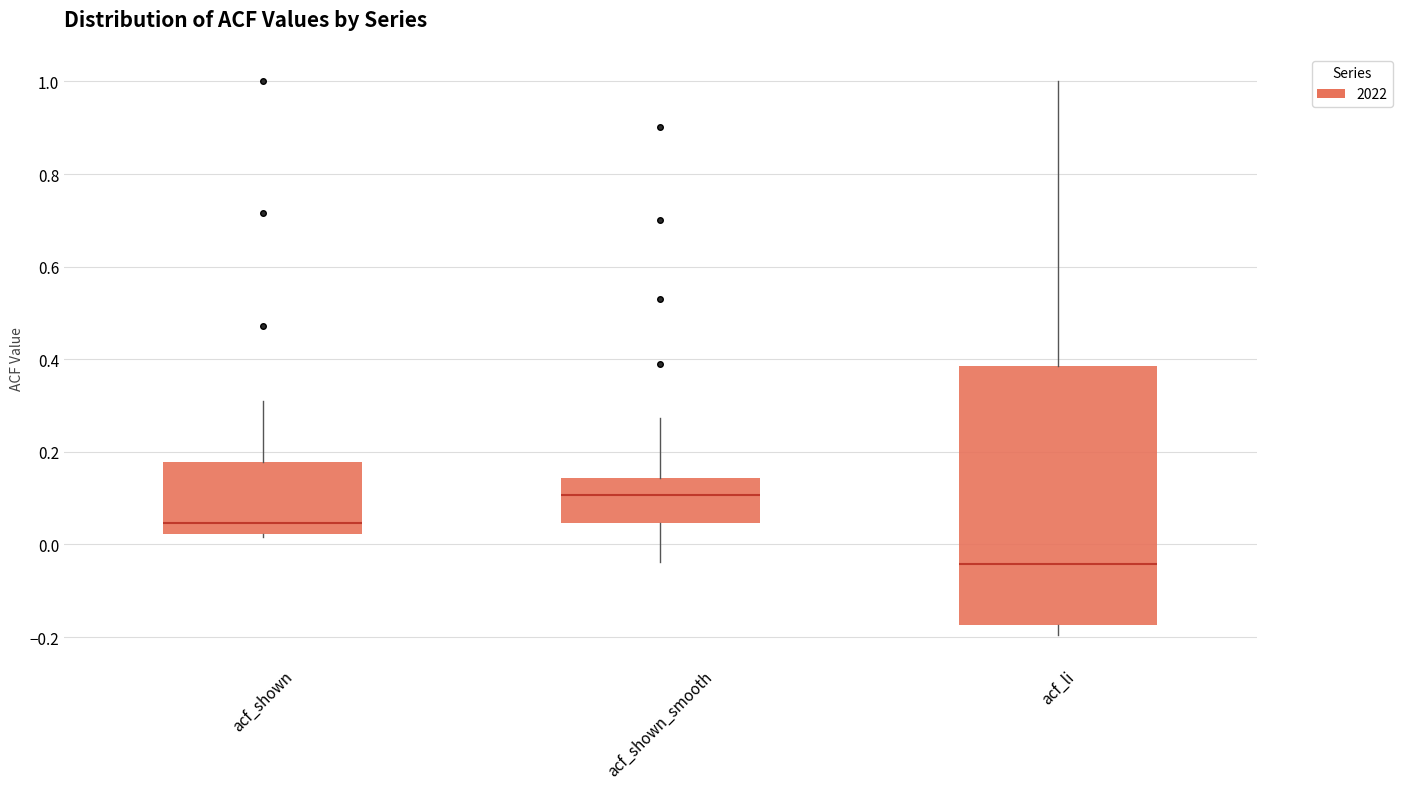

Which box is the tallest, from its lower edge to its upper edge?

acf_li